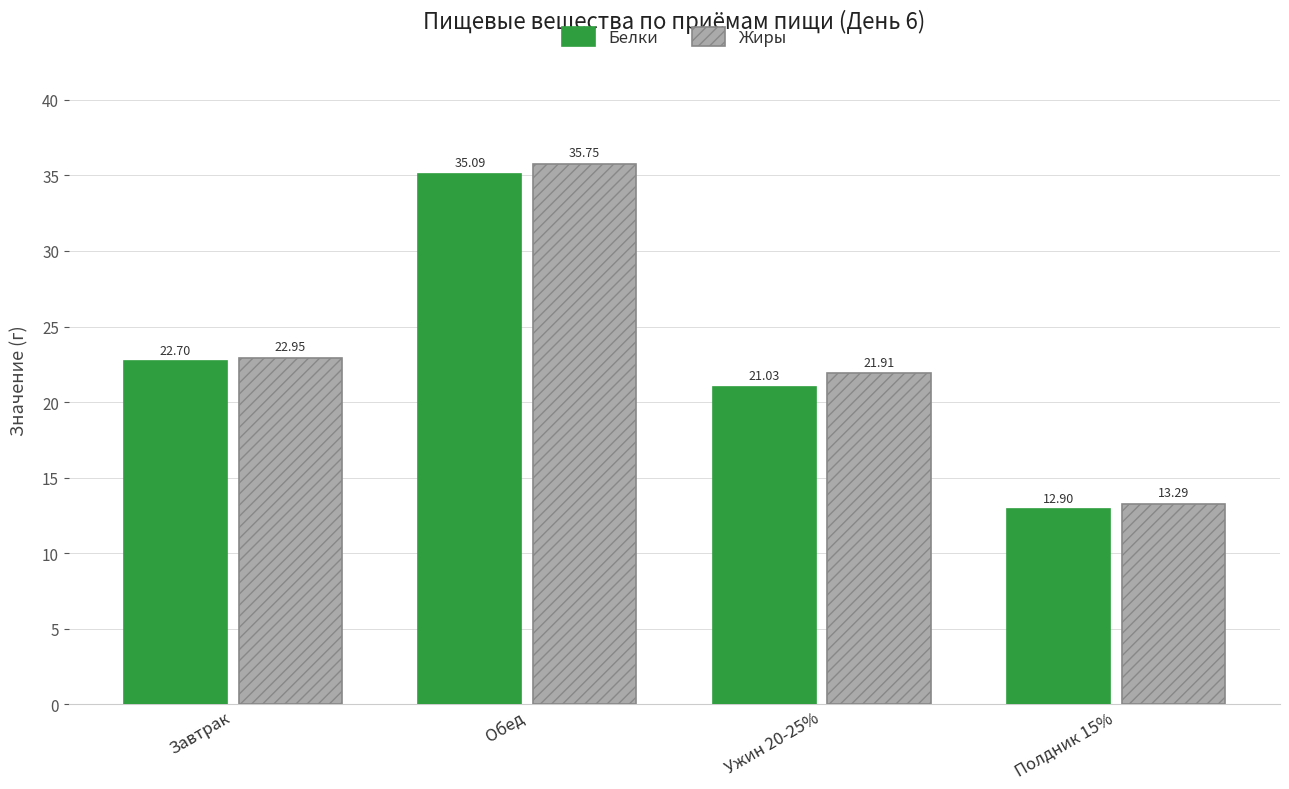

How many groups of bars are there?

4